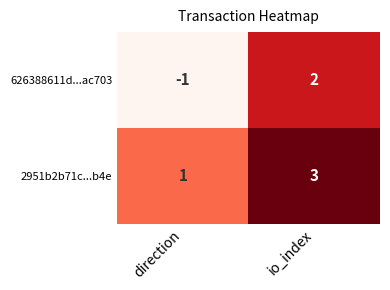

What is the minimum value shown in the chart?

-1